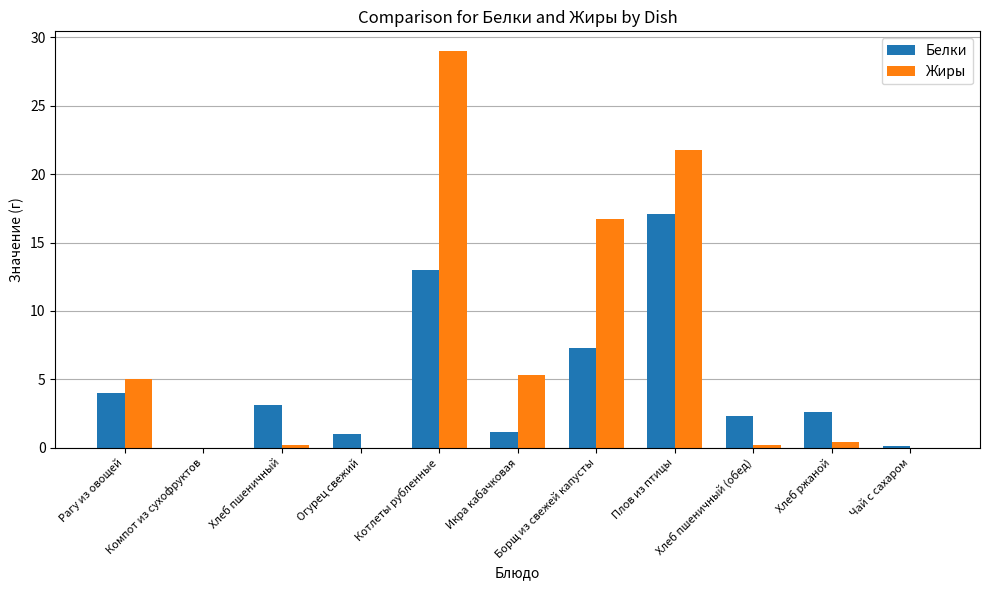

What is the greatest value displayed?

29.0